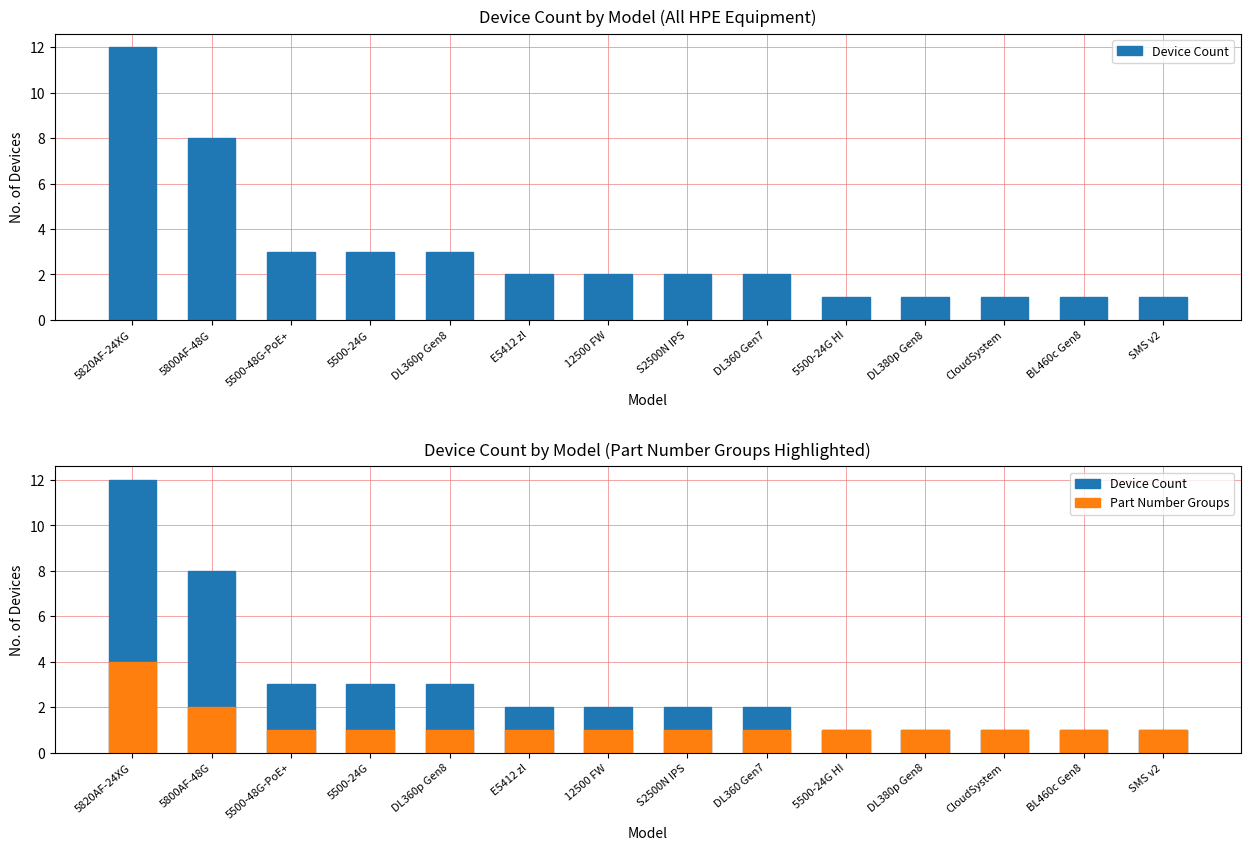

At which label does Device Count reach its minimum?

5500-24G HI